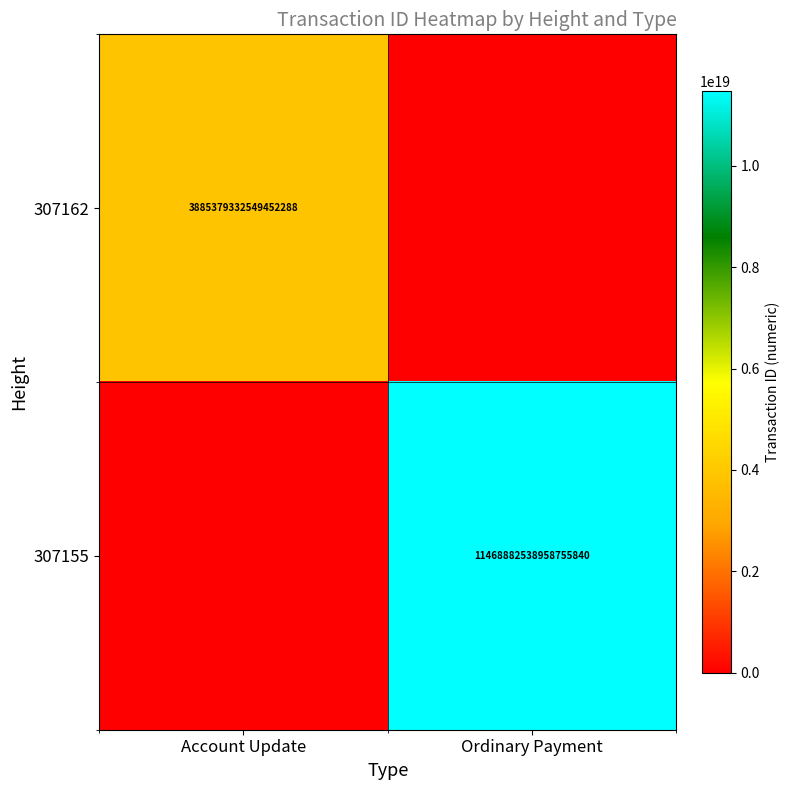

The 307162 series shows 5274031830633894912 at Account Update. True or false?

False